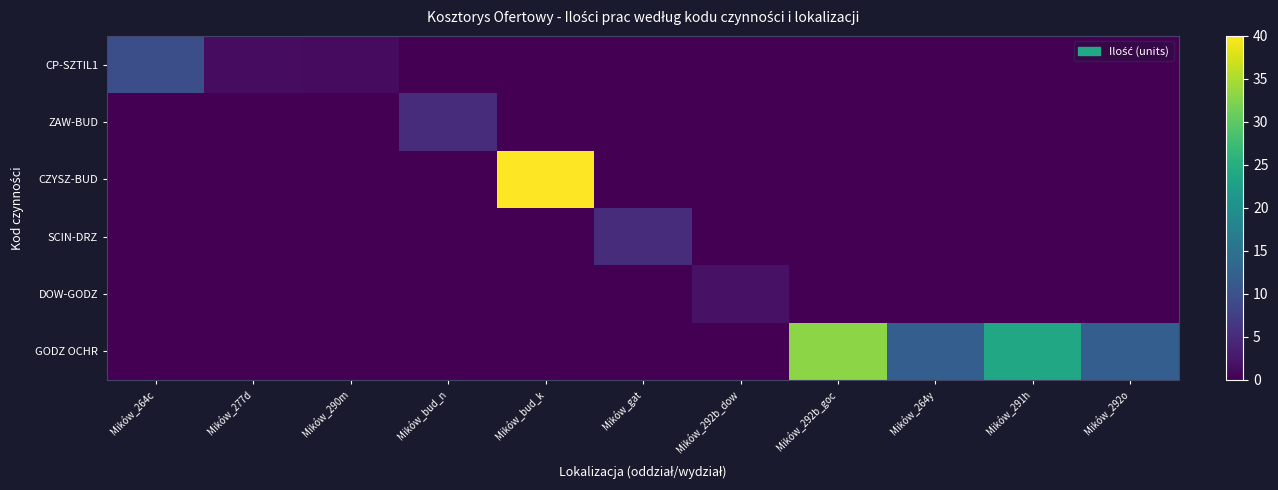

Reading left to right, extract all data points from this chart.

CP-SZTIL1: Mików_264c=9.7	Mików_277d=1.4	Mików_290m=1.1	Mików_bud_n=0.0	Mików_bud_k=0.0	Mików_gat=0.0	Mików_292b_dow=0.0	Mików_292b_goc=0.0	Mików_264y=0.0	Mików_291h=0.0	Mików_292o=0.0
ZAW-BUD: Mików_264c=0.0	Mików_277d=0.0	Mików_290m=0.0	Mików_bud_n=5.0	Mików_bud_k=0.0	Mików_gat=0.0	Mików_292b_dow=0.0	Mików_292b_goc=0.0	Mików_264y=0.0	Mików_291h=0.0	Mików_292o=0.0
CZYSZ-BUD: Mików_264c=0.0	Mików_277d=0.0	Mików_290m=0.0	Mików_bud_n=0.0	Mików_bud_k=40.0	Mików_gat=0.0	Mików_292b_dow=0.0	Mików_292b_goc=0.0	Mików_264y=0.0	Mików_291h=0.0	Mików_292o=0.0
SCIN-DRZ: Mików_264c=0.0	Mików_277d=0.0	Mików_290m=0.0	Mików_bud_n=0.0	Mików_bud_k=0.0	Mików_gat=5.0	Mików_292b_dow=0.0	Mików_292b_goc=0.0	Mików_264y=0.0	Mików_291h=0.0	Mików_292o=0.0
DOW-GODZ: Mików_264c=0.0	Mików_277d=0.0	Mików_290m=0.0	Mików_bud_n=0.0	Mików_bud_k=0.0	Mików_gat=0.0	Mików_292b_dow=2.0	Mików_292b_goc=0.0	Mików_264y=0.0	Mików_291h=0.0	Mików_292o=0.0
GODZ OCHR: Mików_264c=0.0	Mików_277d=0.0	Mików_290m=0.0	Mików_bud_n=0.0	Mików_bud_k=0.0	Mików_gat=0.0	Mików_292b_dow=0.0	Mików_292b_goc=33.0	Mików_264y=12.0	Mików_291h=24.0	Mików_292o=12.0